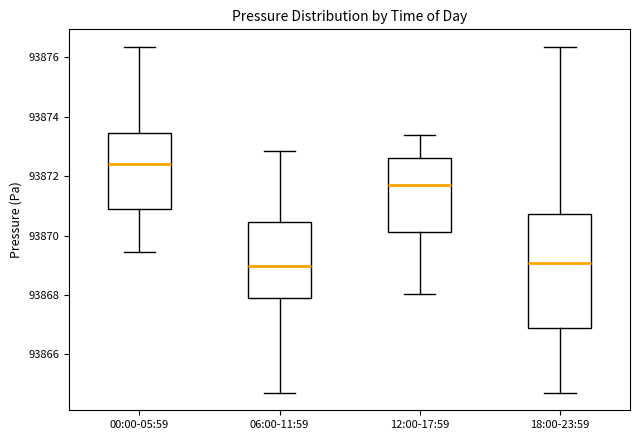

Reading left to right, transcribe this box plot: for each box, give where its median line is, the range the box spans, and where its two whiskers end, as read against the y-axis. The values are not printed on the chart, so give them approximately, as read against the axis.

00:00-05:59: median 93872.4, box 93870.8 to 93873.4, whiskers 93869.4 to 93876.4
06:00-11:59: median 93869.0, box 93867.8 to 93870.4, whiskers 93864.8 to 93872.8
12:00-17:59: median 93871.8, box 93870.2 to 93872.6, whiskers 93868.0 to 93873.4
18:00-23:59: median 93869.0, box 93866.8 to 93870.8, whiskers 93864.8 to 93876.4